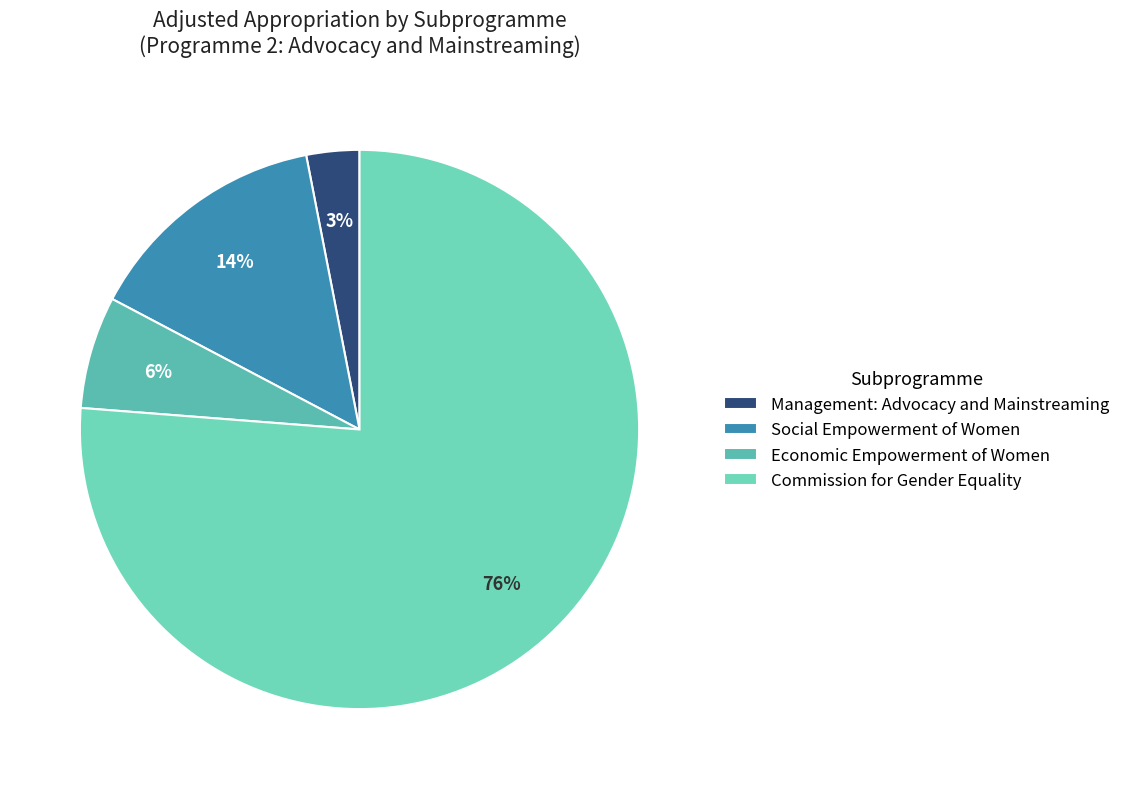

Which slice is the smallest?

Management: Advocacy and Mainstreaming